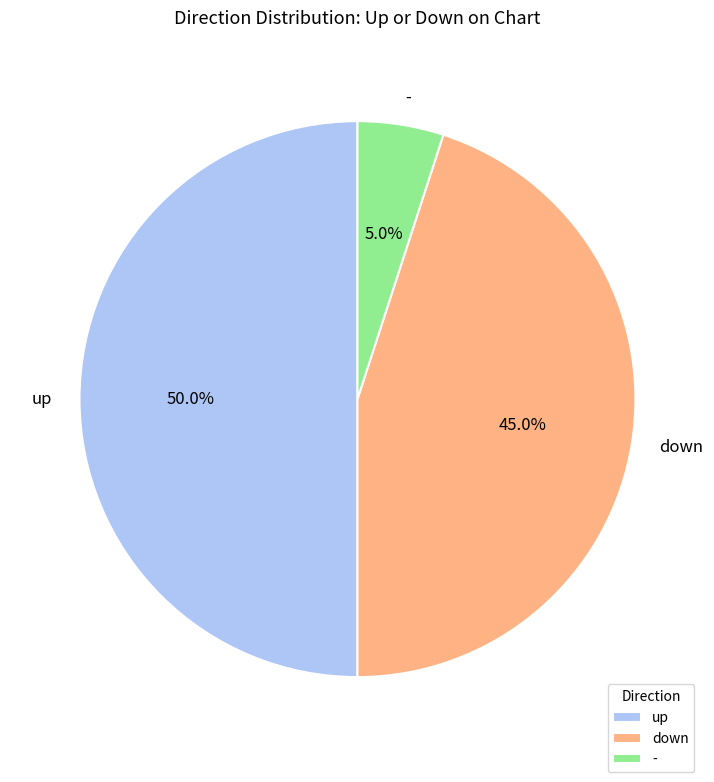

Which slice is the largest?

up